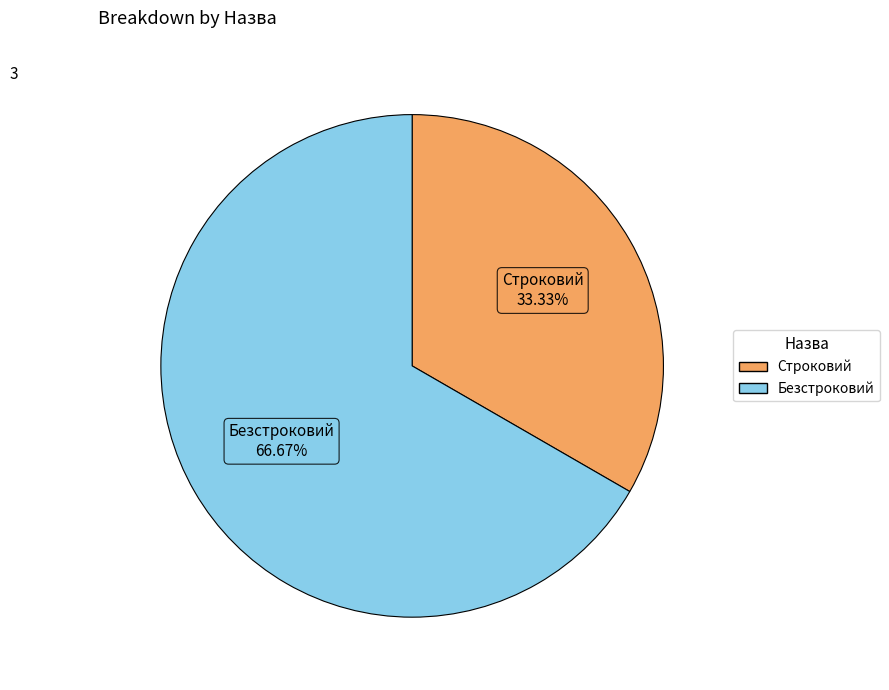

Approximately how many times larger is the value at Строковий compared to Безстроковий?

0.5